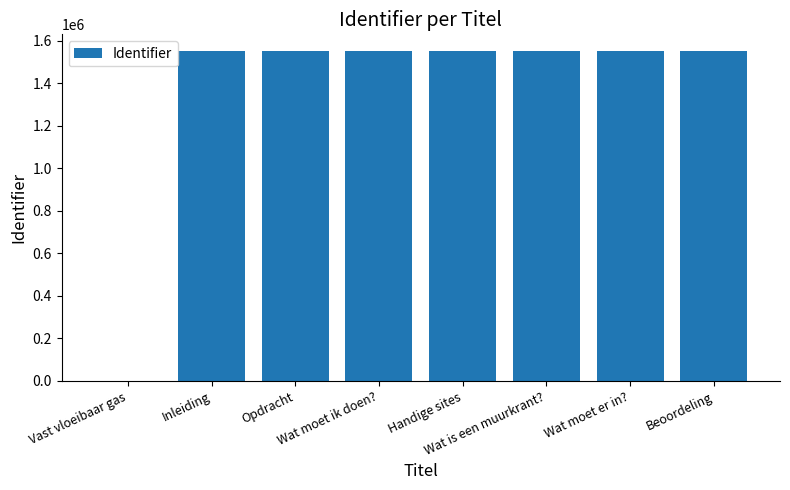

How many distinct data groups are displayed?

1